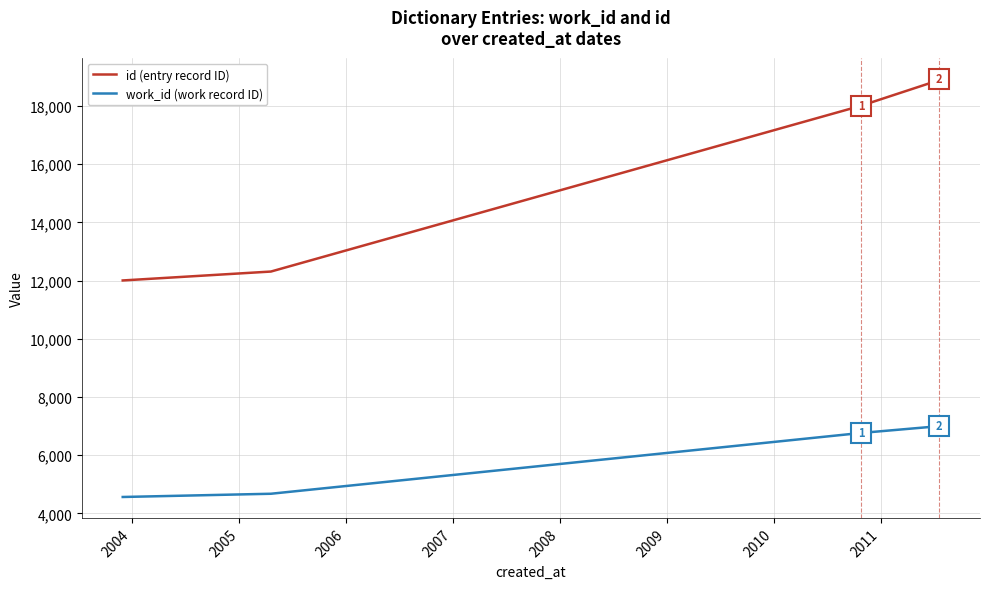

What are all the series names shown in the legend?

id (entry record ID), work_id (work record ID)